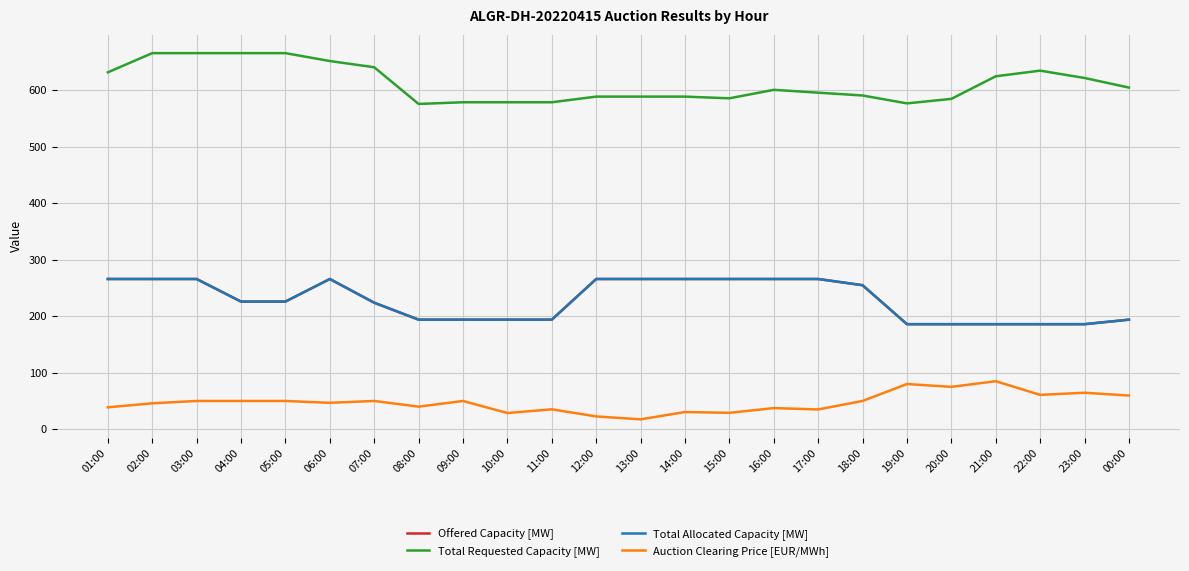

Is this an area chart (filled region under the line)?

No